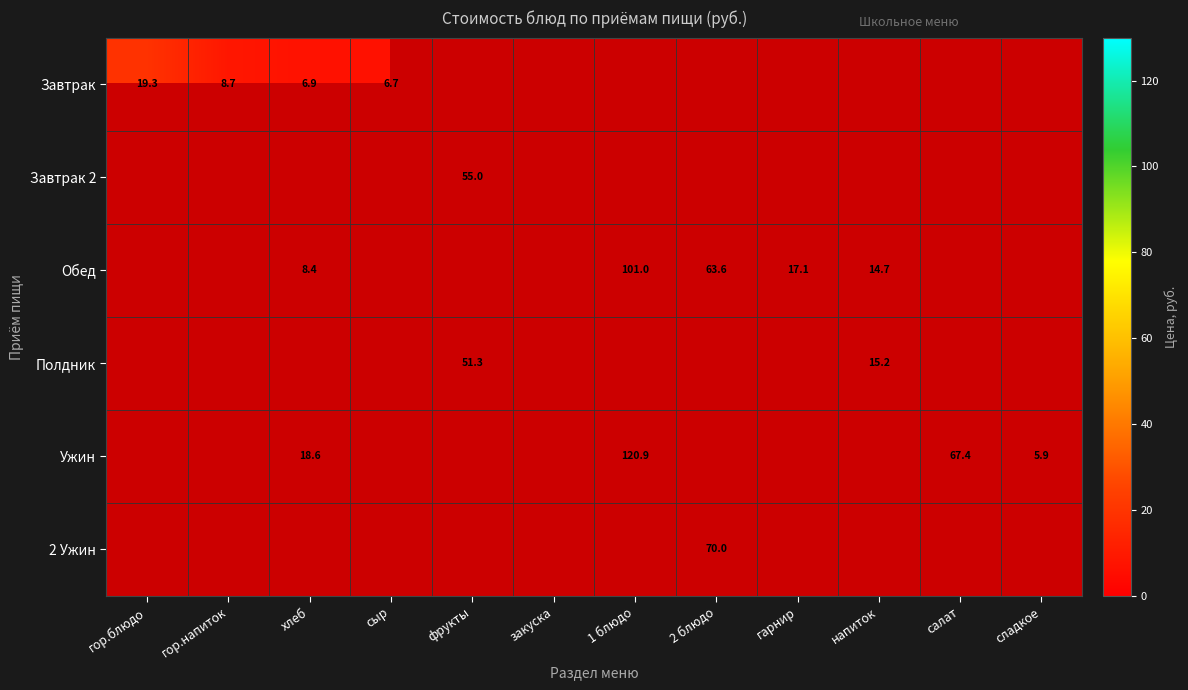

At how many categories does at least one series exceed 54?

4